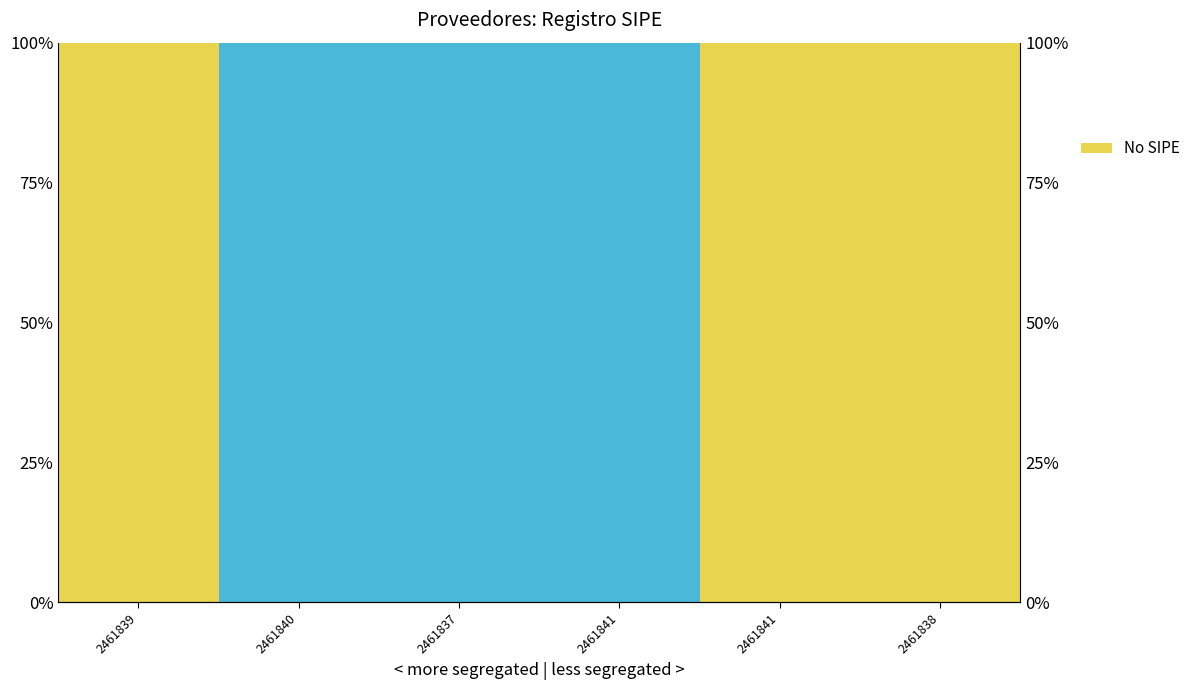

What is the change in value from 2461840 to 2461841?

+1